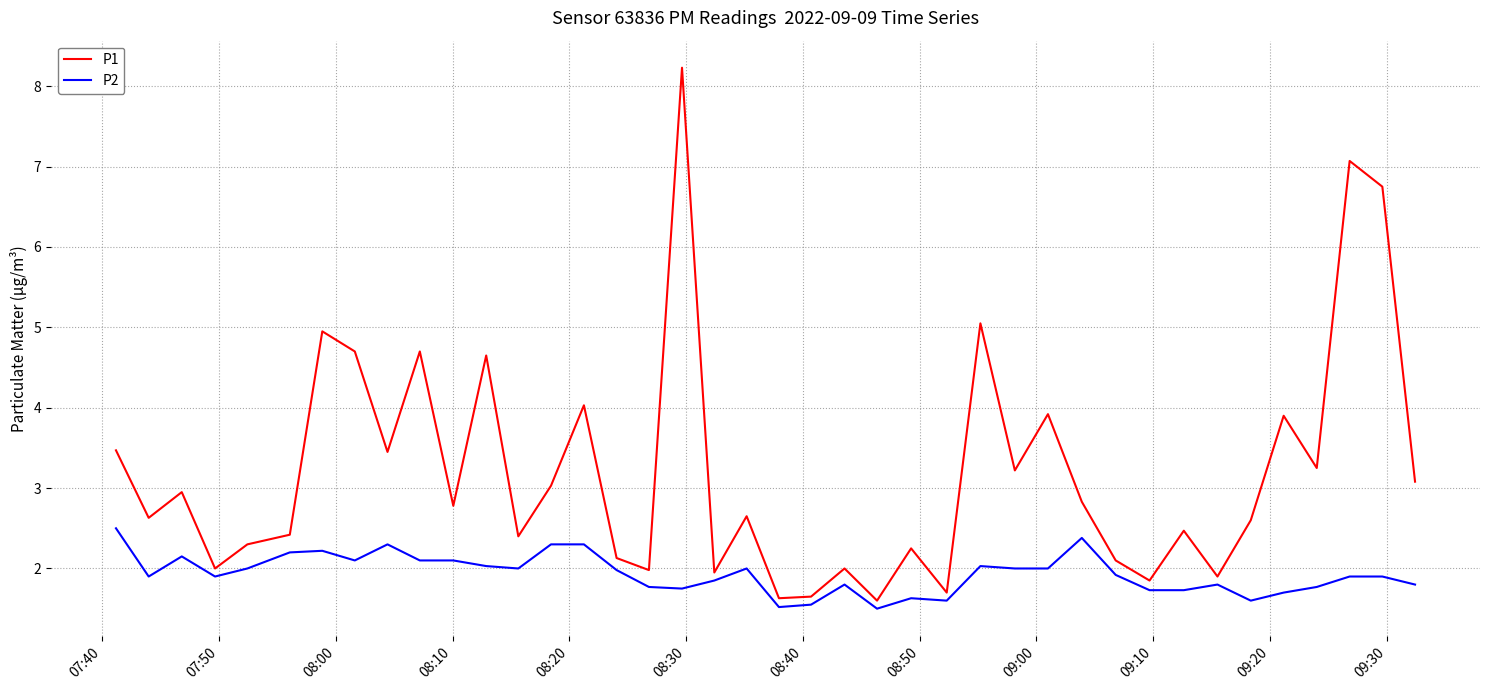

Does the chart display data point markers on the line(s)?

No